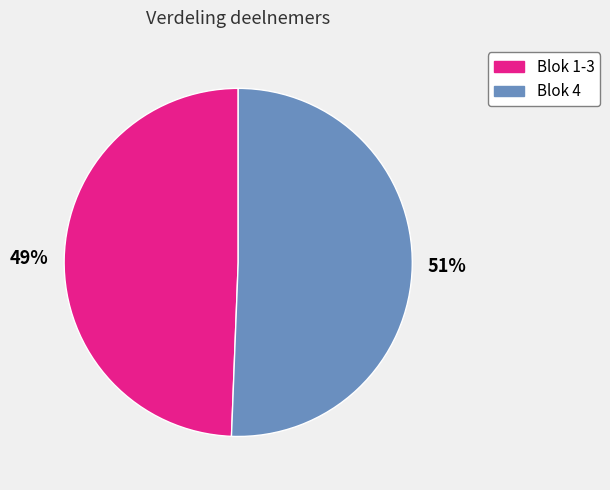

How many segments does this pie chart have?

2